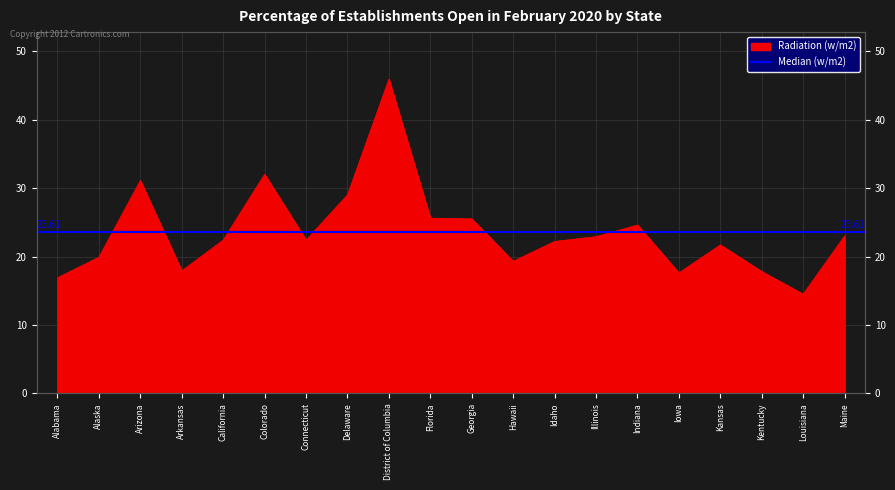

What is the average value?

23.6